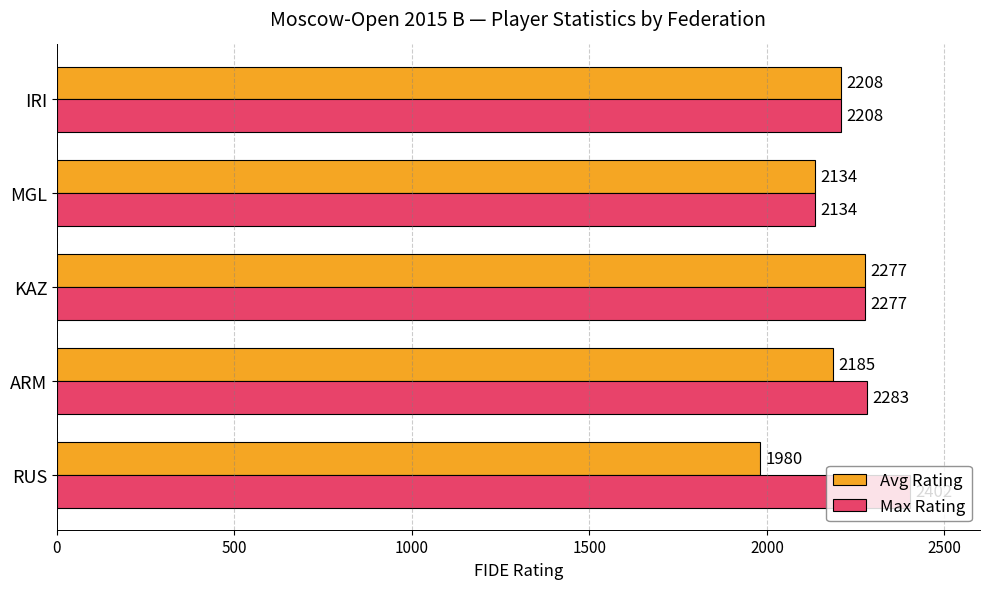

True or false: Avg Rating has a value of 2277 at KAZ.

True